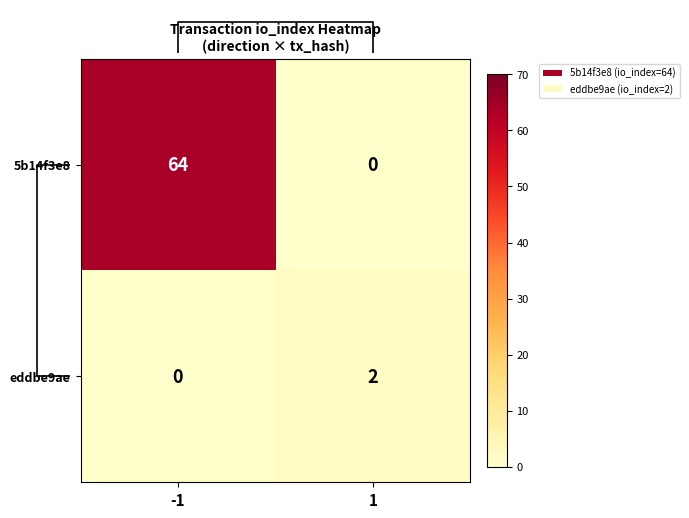

The eddbe9ae series shows 3 at 1. True or false?

False